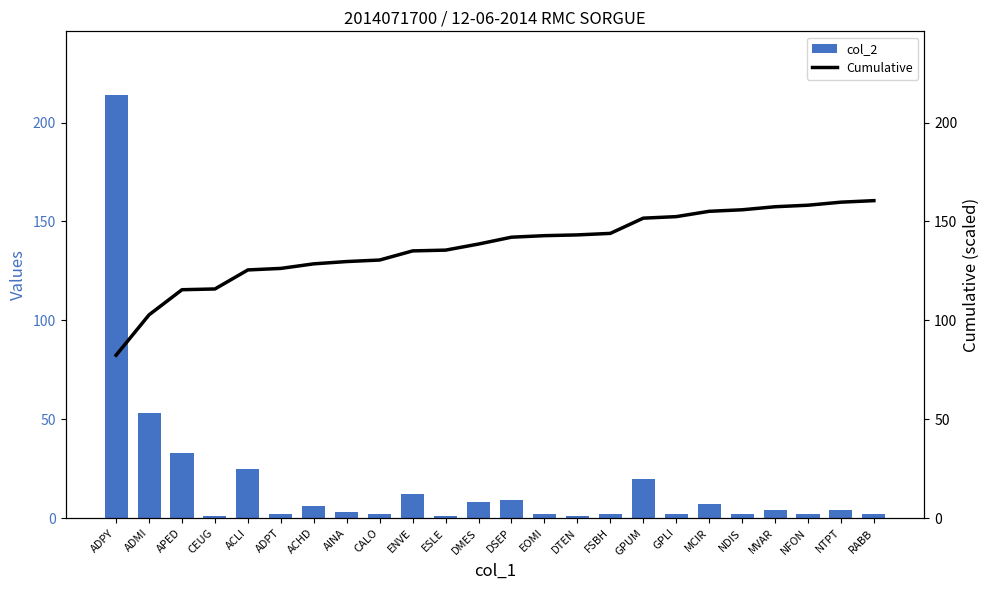

What is the sum of all col_2 values?

417